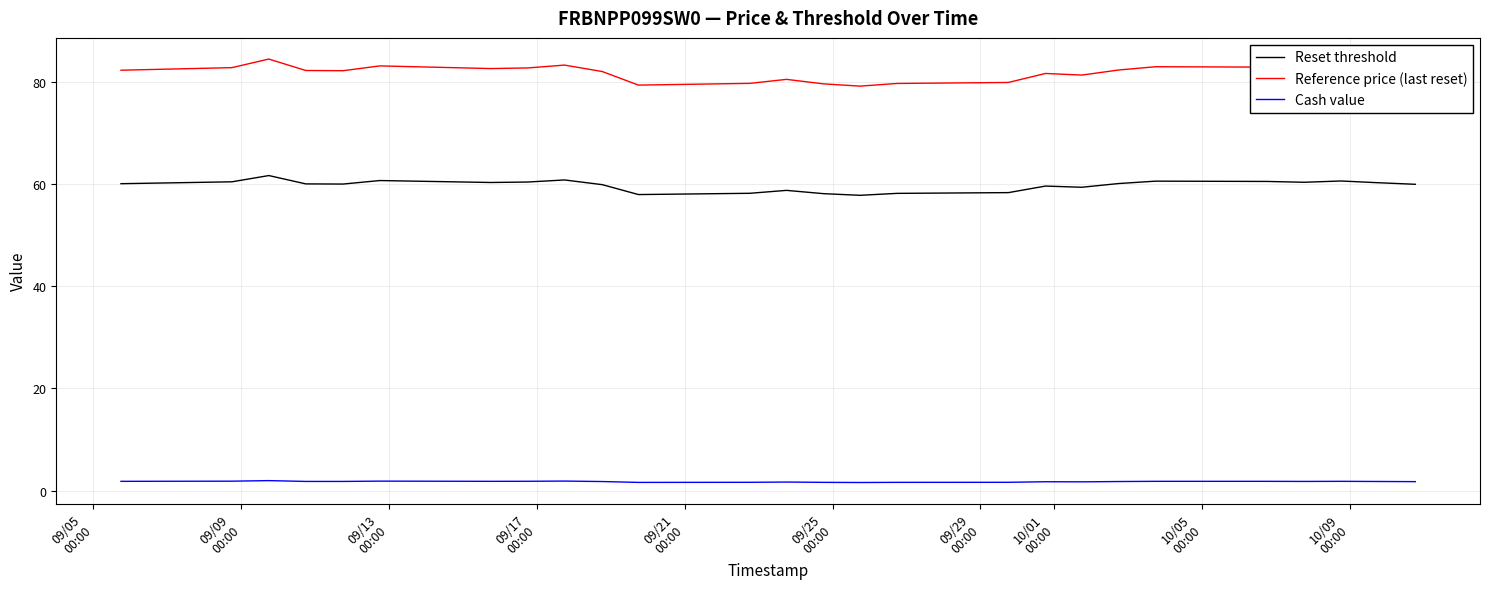

What is the difference between the maximum and minimum values in the Reset threshold series?

3.9